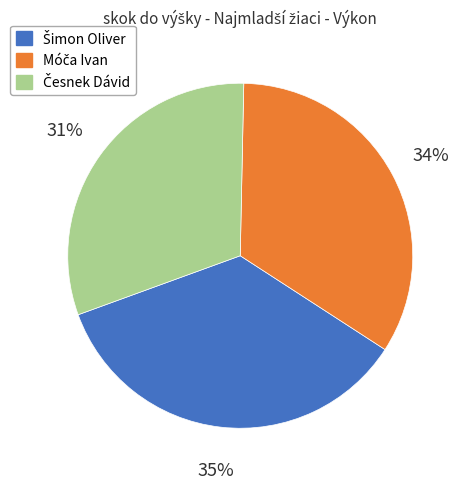

Is there a majority slice in this chart?

No